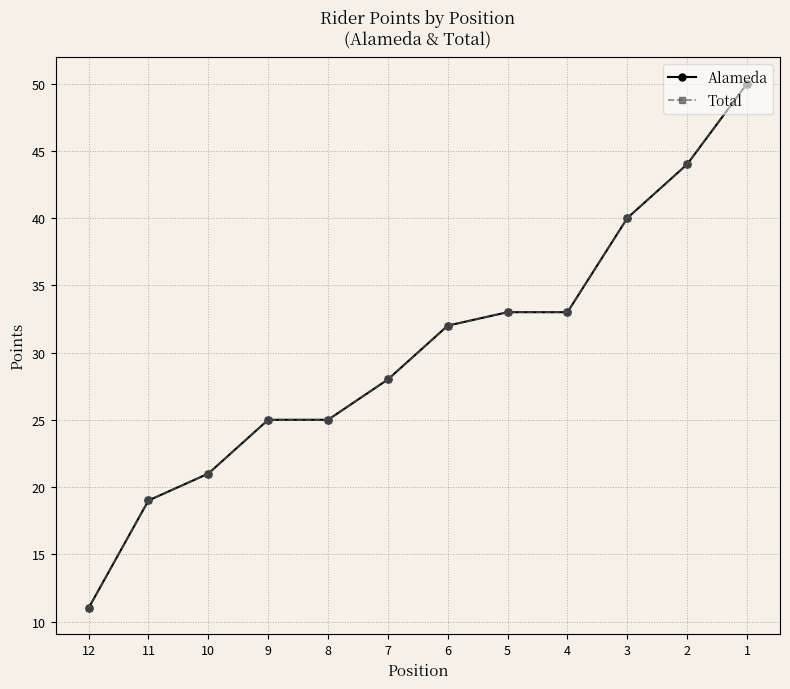

Reading left to right, what are all the values shown in this chart?

Alameda: 1=50	2=44	3=40	4=33	5=33	6=32	7=28	8=25	9=25	10=21	11=19	12=11
Total: 1=50	2=44	3=40	4=33	5=33	6=32	7=28	8=25	9=25	10=21	11=19	12=11